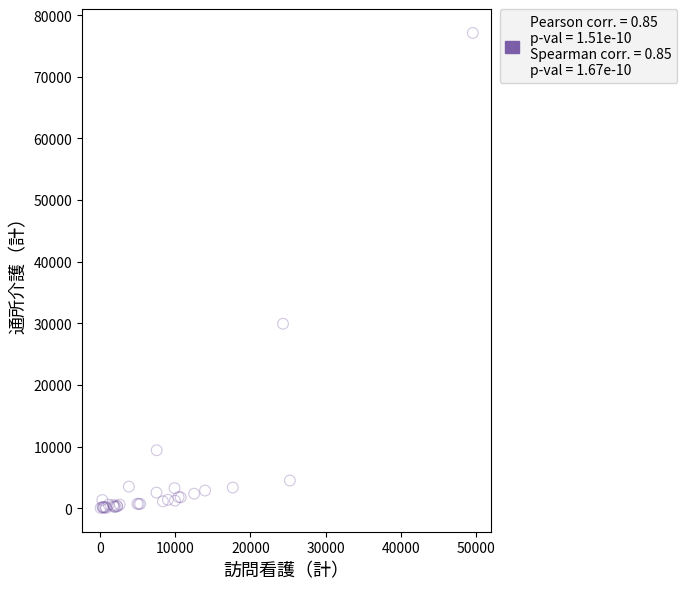

What Y value in the scatter plot is closest to 38593?

29946